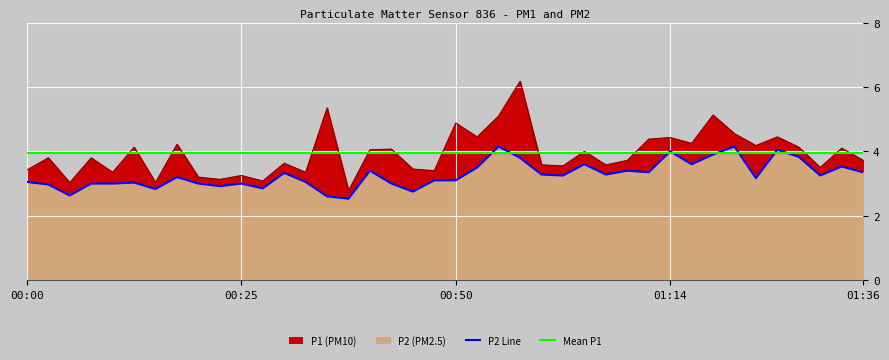

At which category does P2 reach its first local peak?

00:13